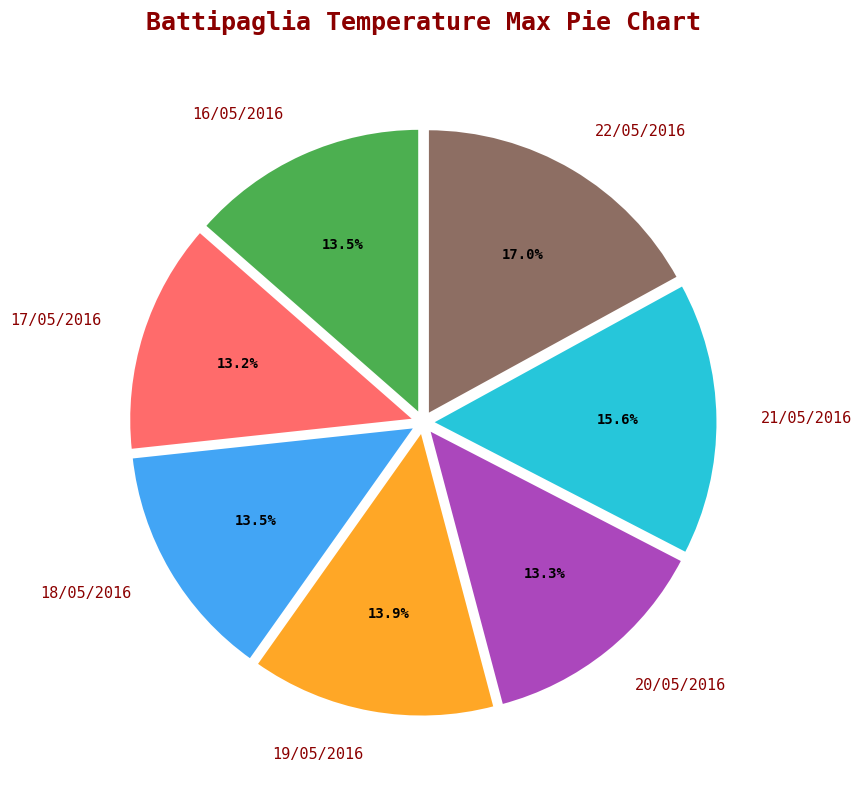

Which category has the biggest portion of the pie?

22/05/2016